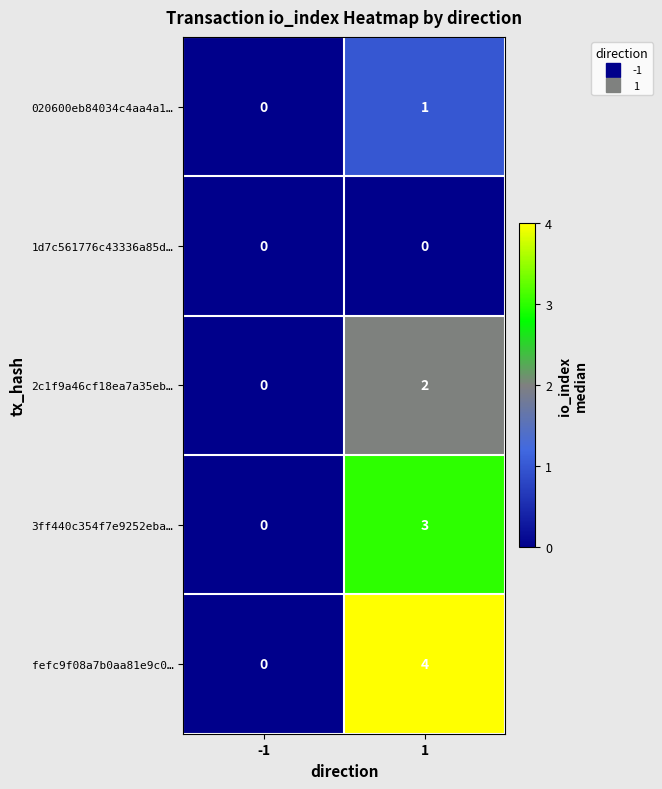

What is the difference between the 3ff440c354f7e9252eba… values at -1 and 1?

3